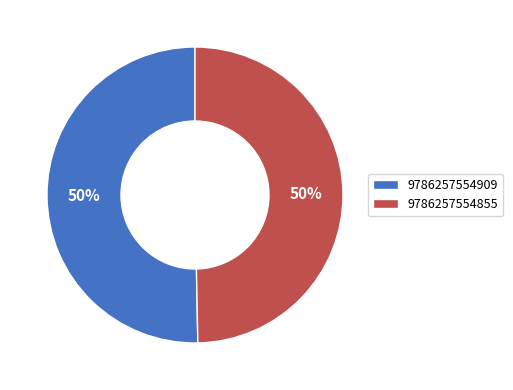

To the nearest percent, what is the combined percentage of 9786257554855 and 9786257554909?

100%